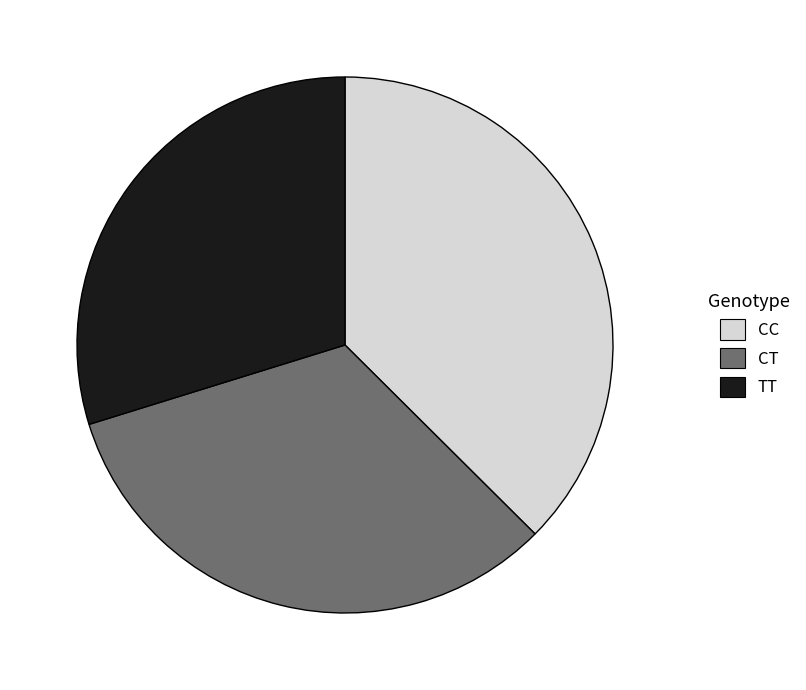

Is the sum of CT and CC greater than half?

Yes